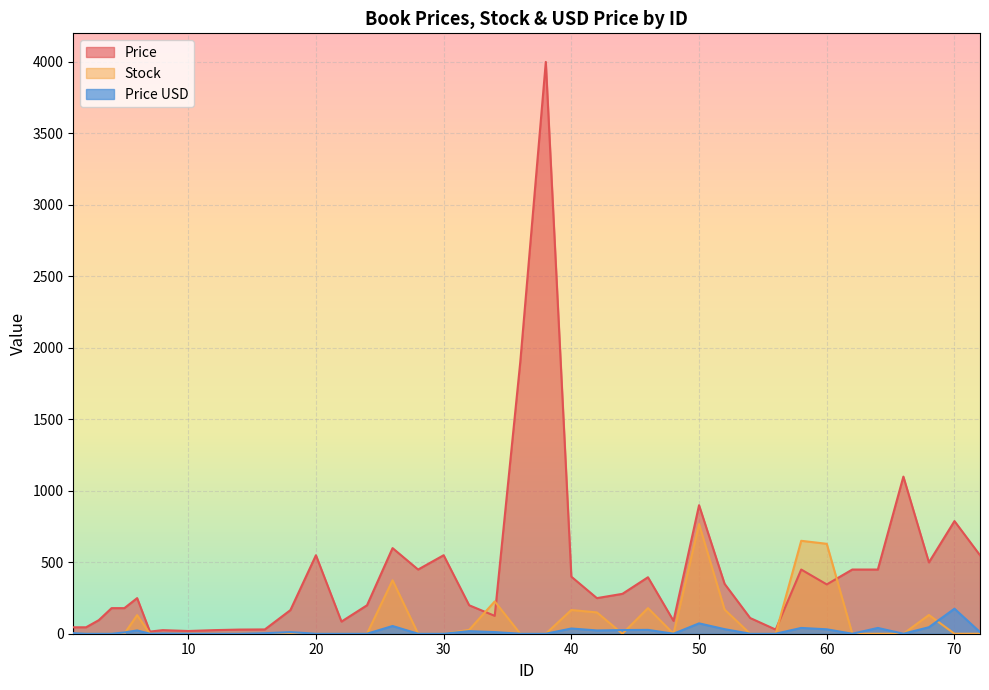

Which series ends up on top after the final intersection of Price USD and Stock?

Price USD